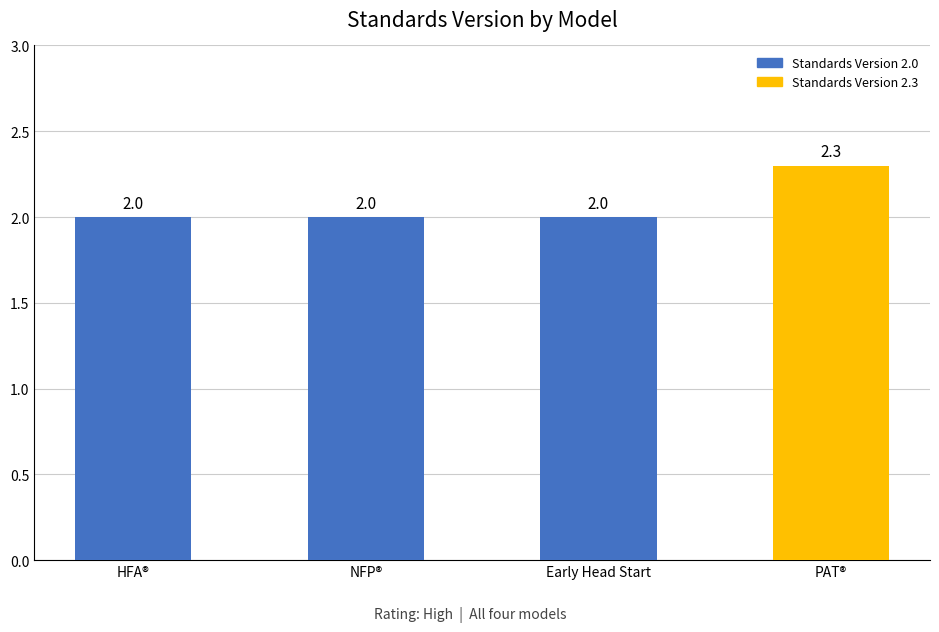

At how many categories does at least one series exceed 2?

1